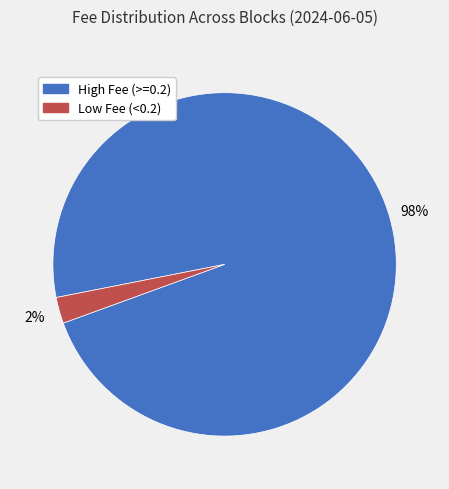

Is there a majority slice in this chart?

Yes